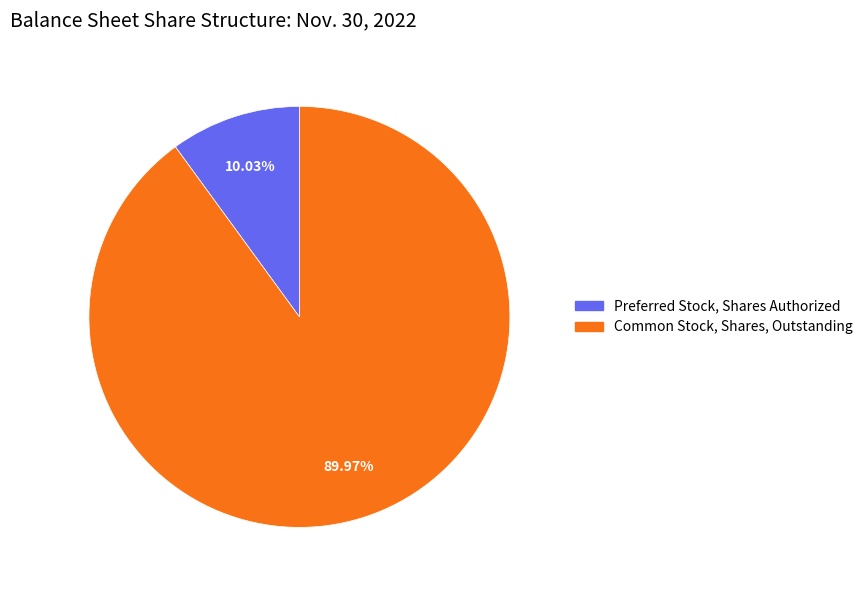

Approximately how many times larger is the value at Common Stock, Shares, Outstanding compared to Preferred Stock, Shares Authorized?

9.0